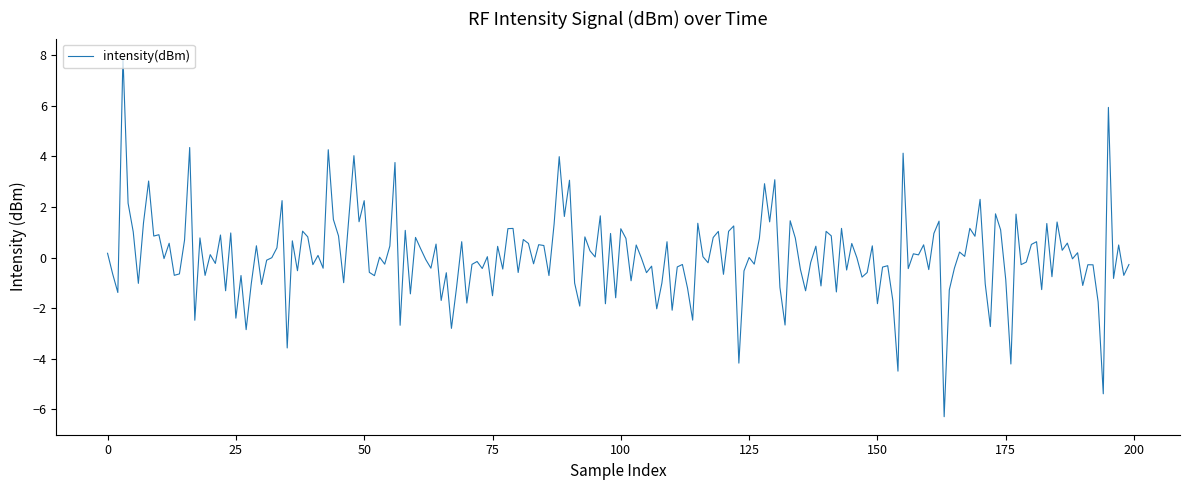

What is the difference between the maximum and minimum values?

14.2